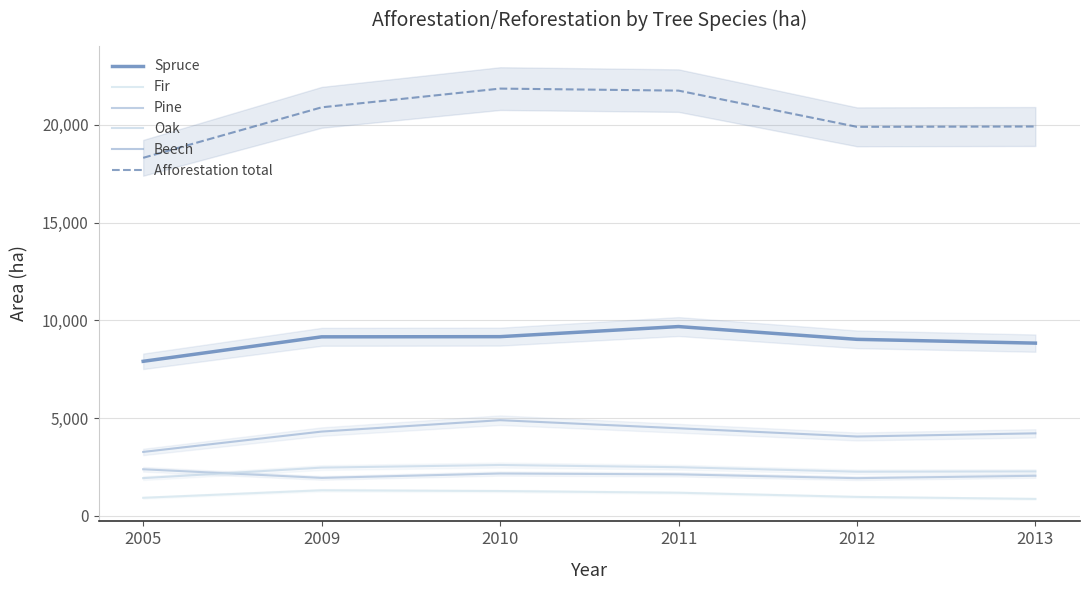

At which label is Pine closest to 2160?

2010